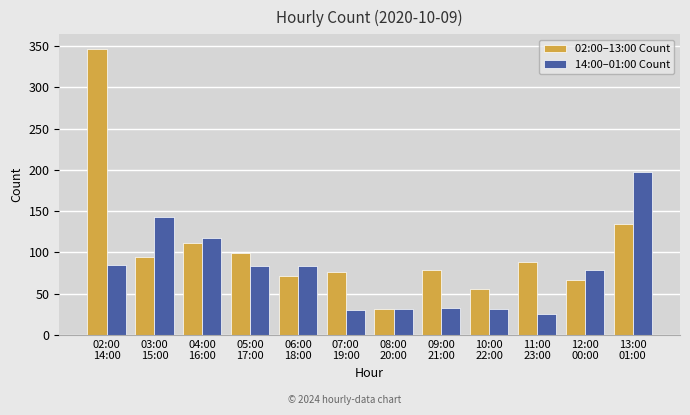

How many bars are there in each group?

2